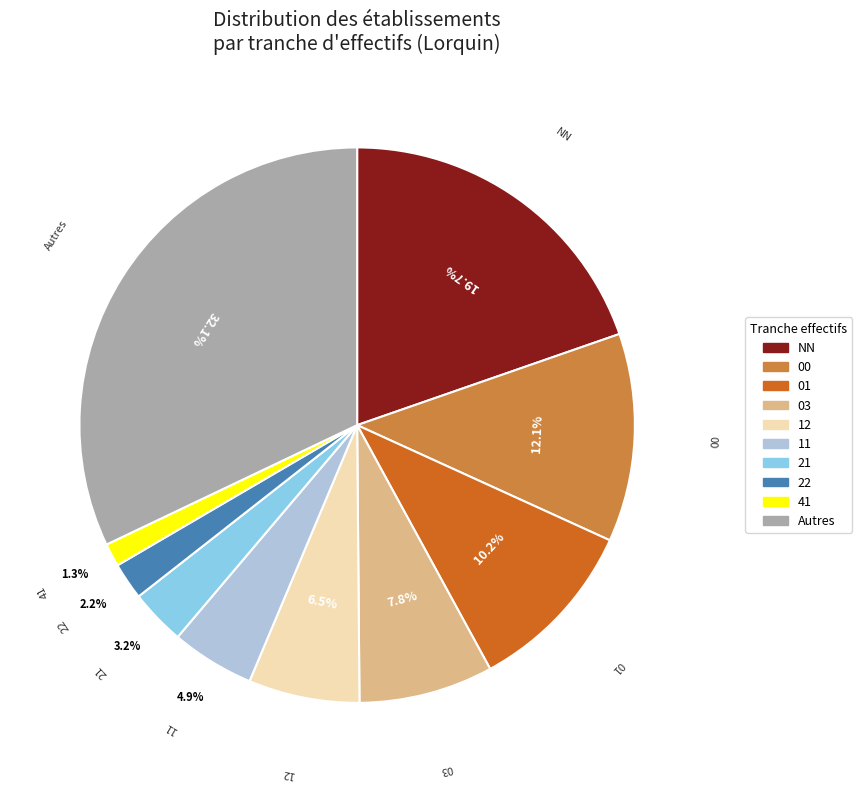

Which has a higher value, 00 or Autres?

Autres